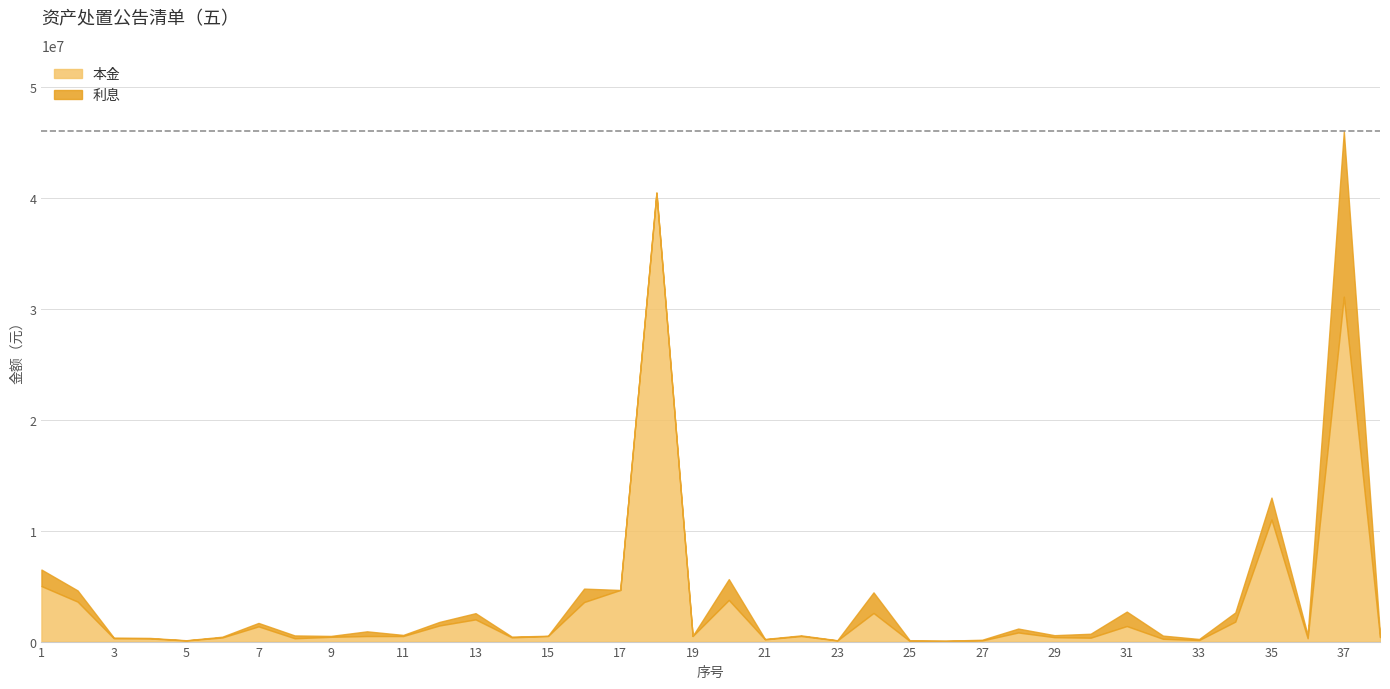

Reading left to right, transcribe all the data shown in this chart.

本金: 5000000.0	3600000.0	300000.0	280000.0	100000.0	370000.0	1370000.0	300000.0	430000.0	500000.0	500000.0	1450000.0	2000000.0	380000.0	500000.0	3562000.0	4650221.3	40442400.0	500000.0	3750000.0	200000.0	500000.0	100000.0	2577000.0	55000.0	50000.0	100000.0	820000.0	398000.0	350000.0	1400000.0	250000.0	140000.0	1800000.0	11000000.0	300000.0	31070000.0	400000.0
利息: 1489460.0	1008618.0	60000.0	50000.0	20000.0	70000.0	310000.0	254370.6	80000.0	423951.0	100000.0	320000.0	560000.0	70000.0	24096.0	1210000.0	0.0	0.0	8862.0	1876326.0	35040.0	60000.0	20000.0	1856000.0	63700.0	32500.0	65000.0	353300.0	179030.0	356100.0	1301600.0	289800.0	95100.0	826000.0	1971400.0	295200.0	14893854.0	185200.0